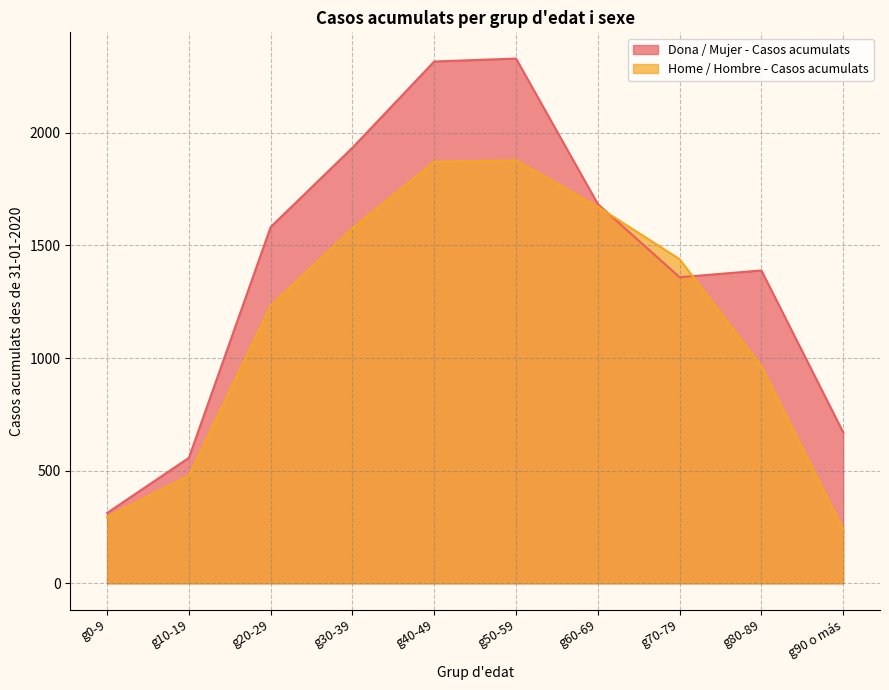

After their last crossing, which series has the higher values: Dona / Mujer - Casos acumulats or Home / Hombre - Casos acumulats?

Dona / Mujer - Casos acumulats